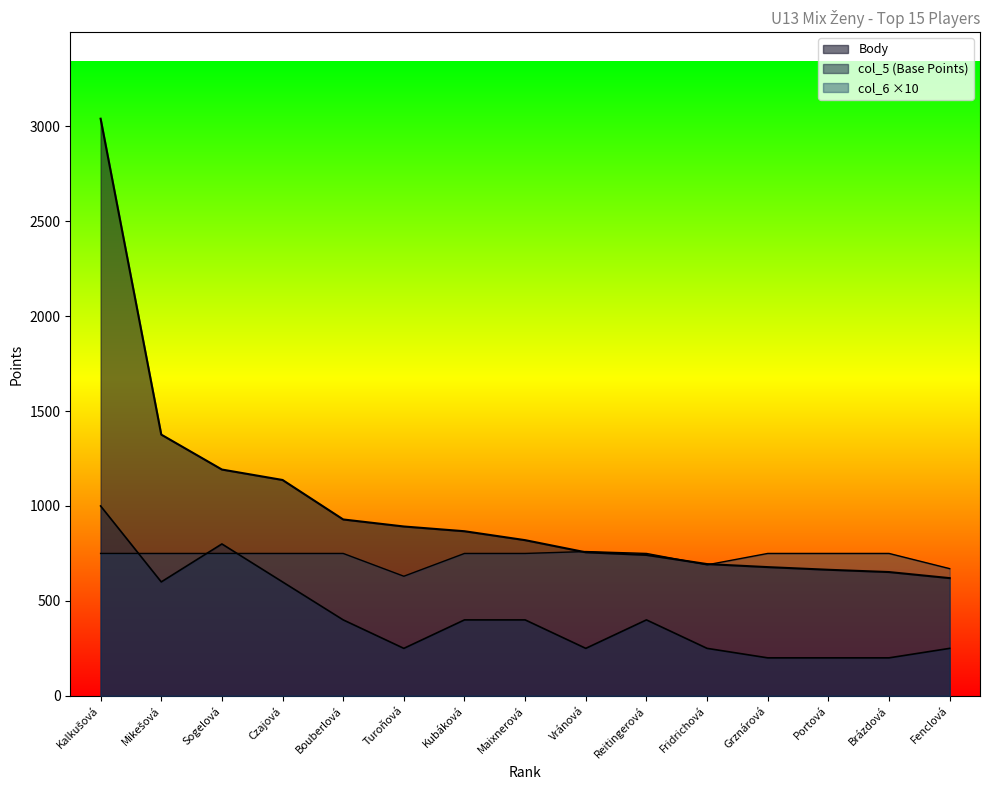

Rank the categories by col_6 value from lowest to highest.

Turoňová, Fenclová, Fridrichová, Kalkušová, Mikešová, Sogelová, Czajová, Bouberlová, Kubáková, Maixnerová, Reitingerová, Grznárová, Portová, Brázdová, Vránová